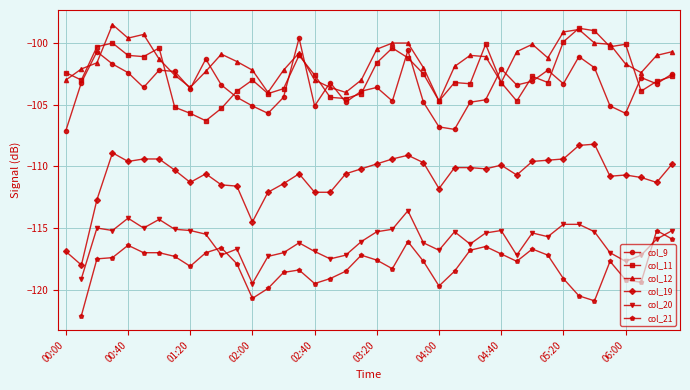

Does the chart have visible grid lines?

Yes